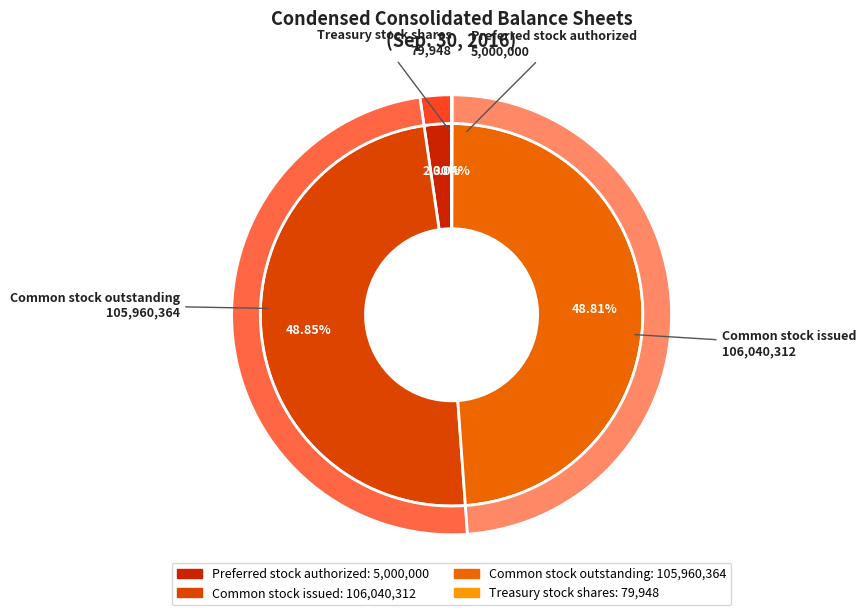

What is the change in value from Common stock outstanding to Treasury stock shares?

-105880416